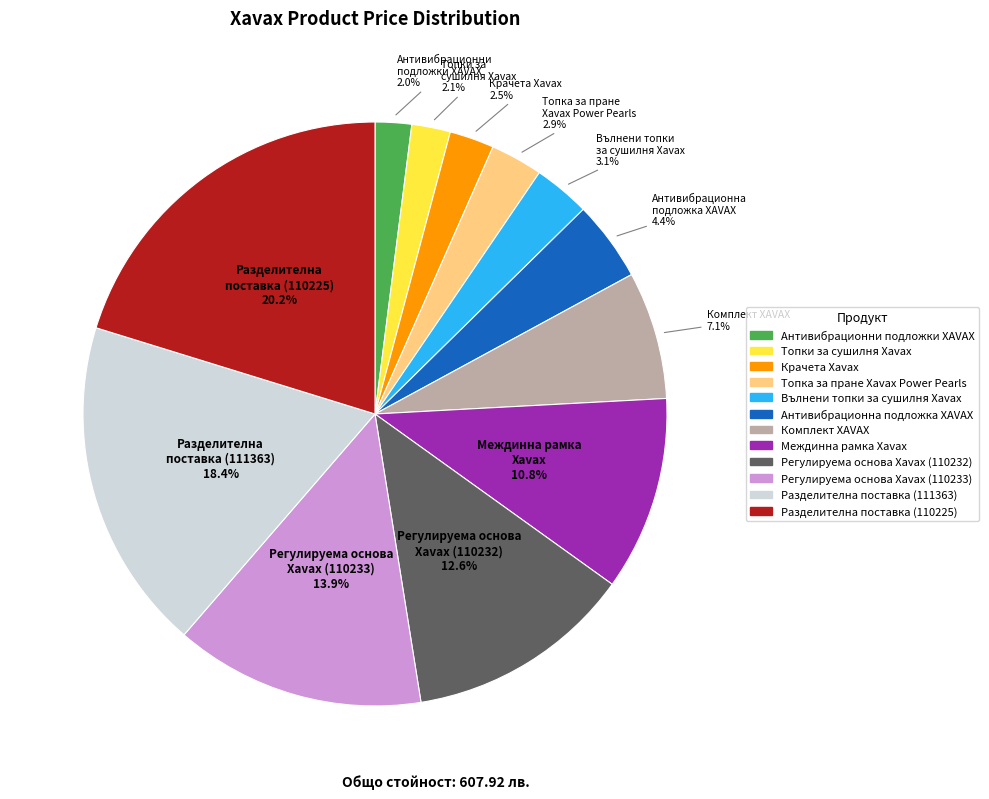

Is there any slice that represents more than half of the pie?

No